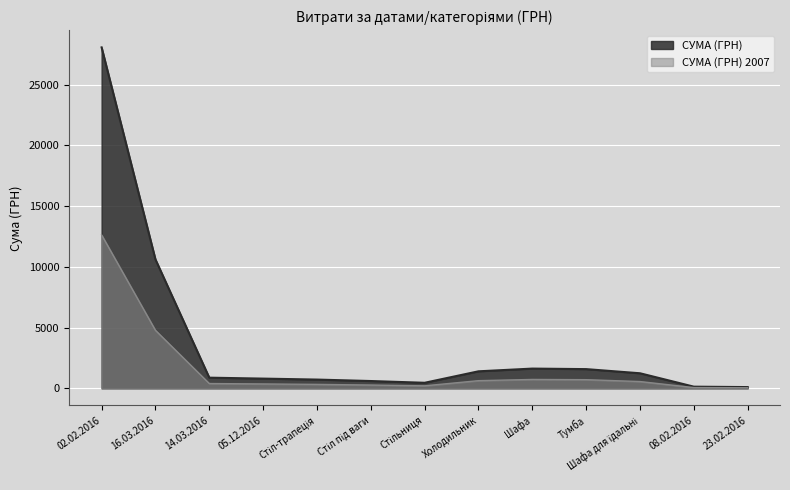

Is it true that the value at Стільниця is 456.0?

True